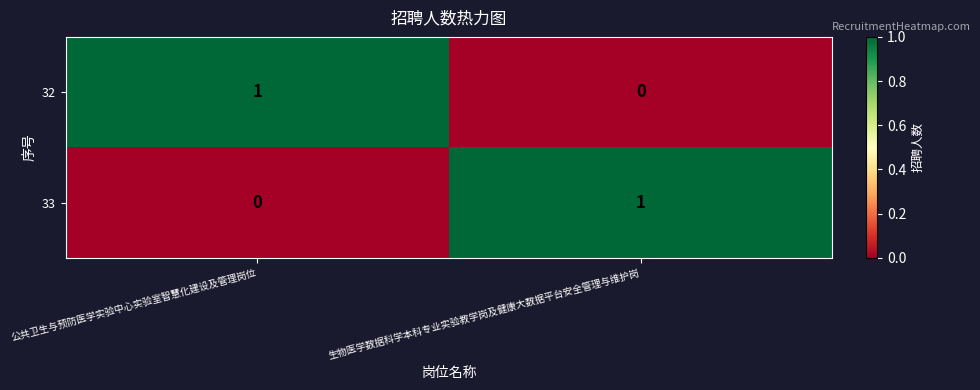

Where is 33 nearest to the value 0?

公共卫生与预防医学实验中心实验室智慧化建设及管理岗位